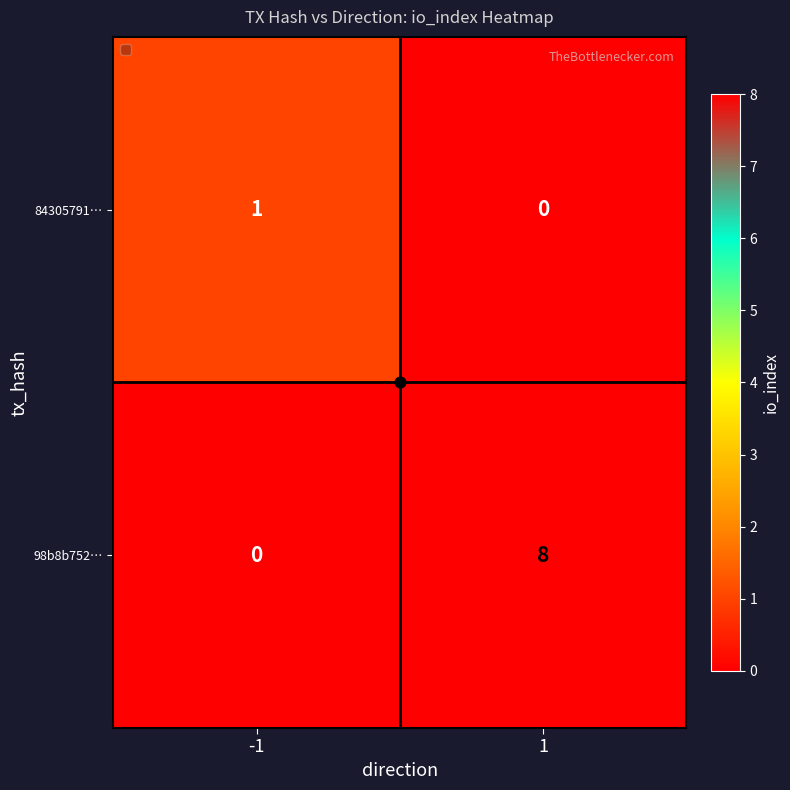

What is the difference between the maximum and minimum values in the 98b8b752… series?

8